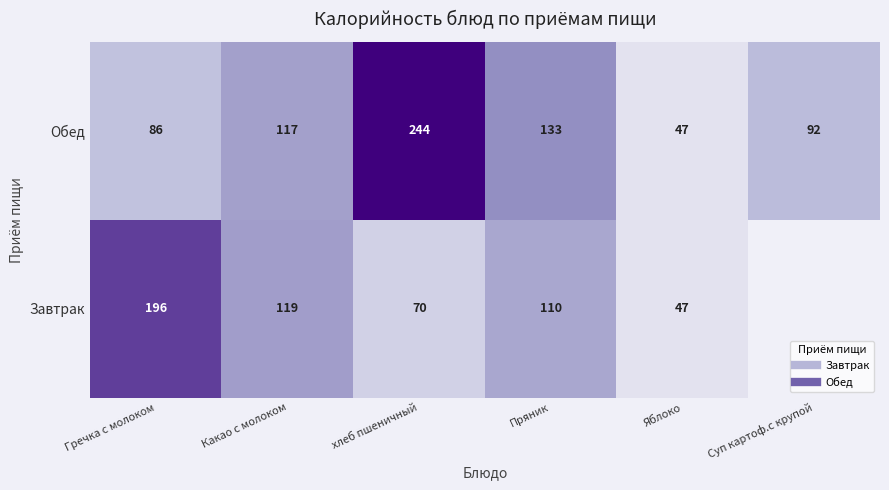

What is the approximate value of Завтрак at Какао с молоком?

119.0